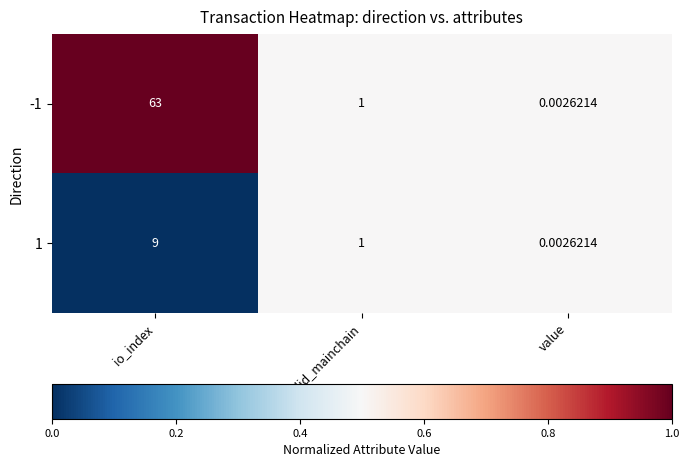

Which series has the largest total across all categories?

-1